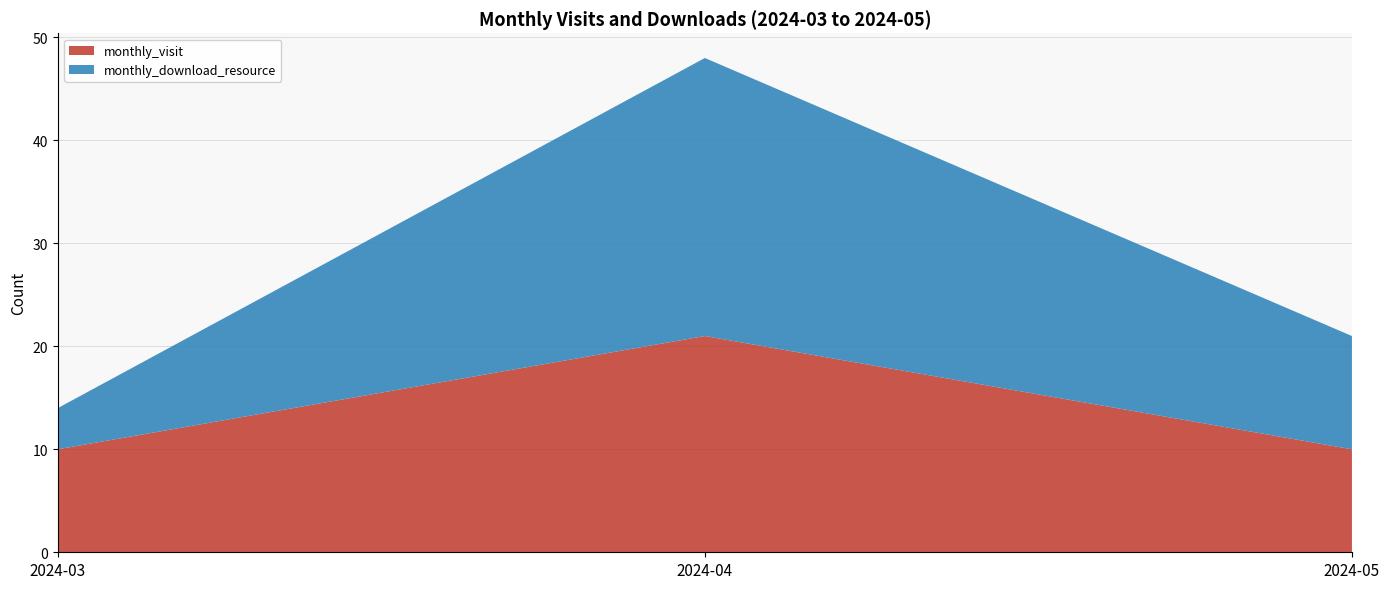

Reading right to left, what are all the values shown in this chart?

monthly_visit: 2024-05=10	2024-04=21	2024-03=10
monthly_download_resource: 2024-05=11	2024-04=27	2024-03=4